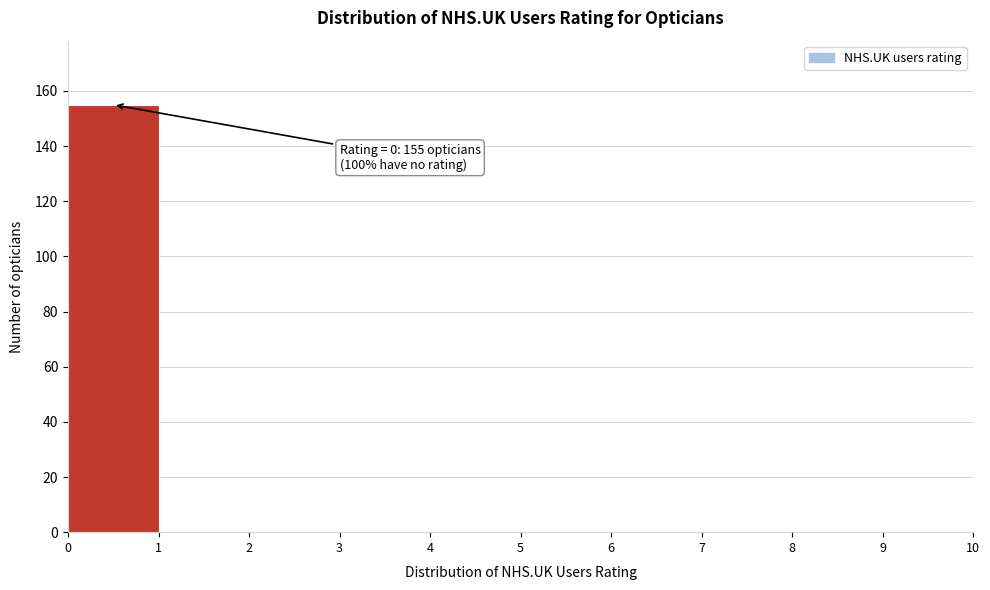

Which range on the x-axis has the tallest bar?

0 to 1